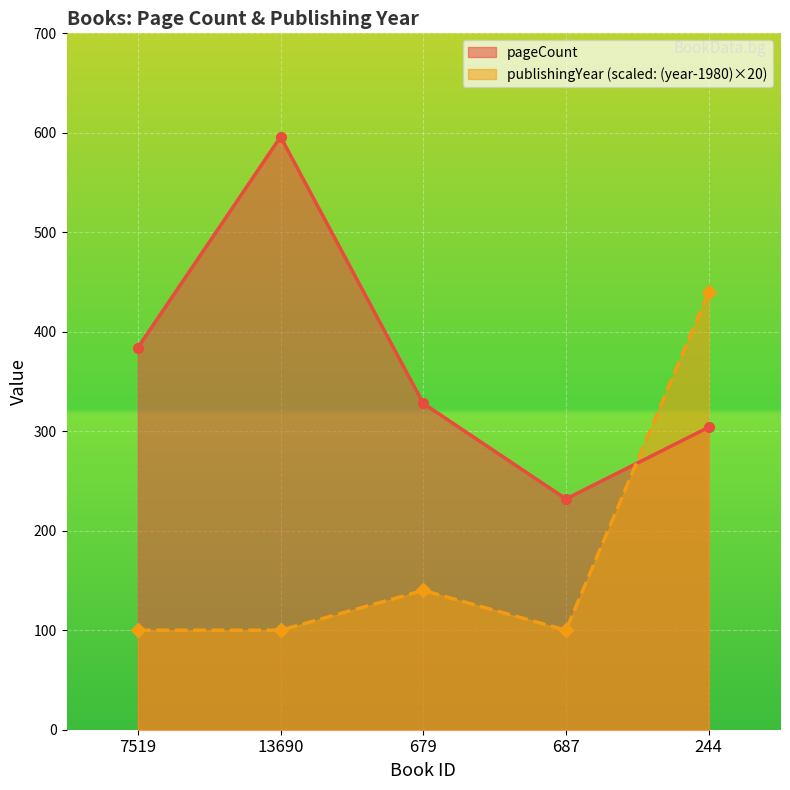

How many lines are shown in the chart?

2